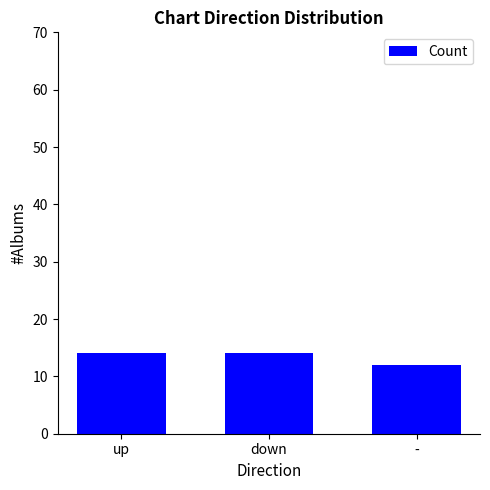

Which label corresponds to the smallest value in the chart?

-